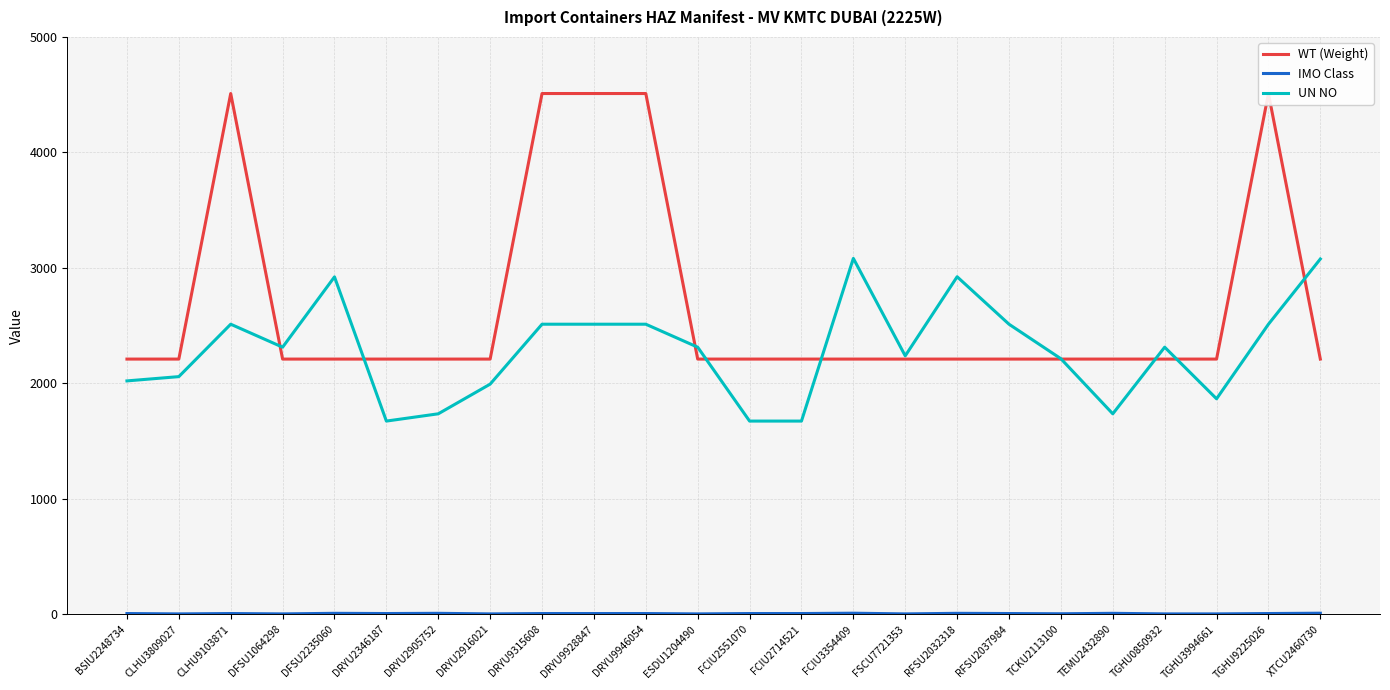

The value of WT (Weight) at BSIU2248734 is 3506.2. True or false?

False